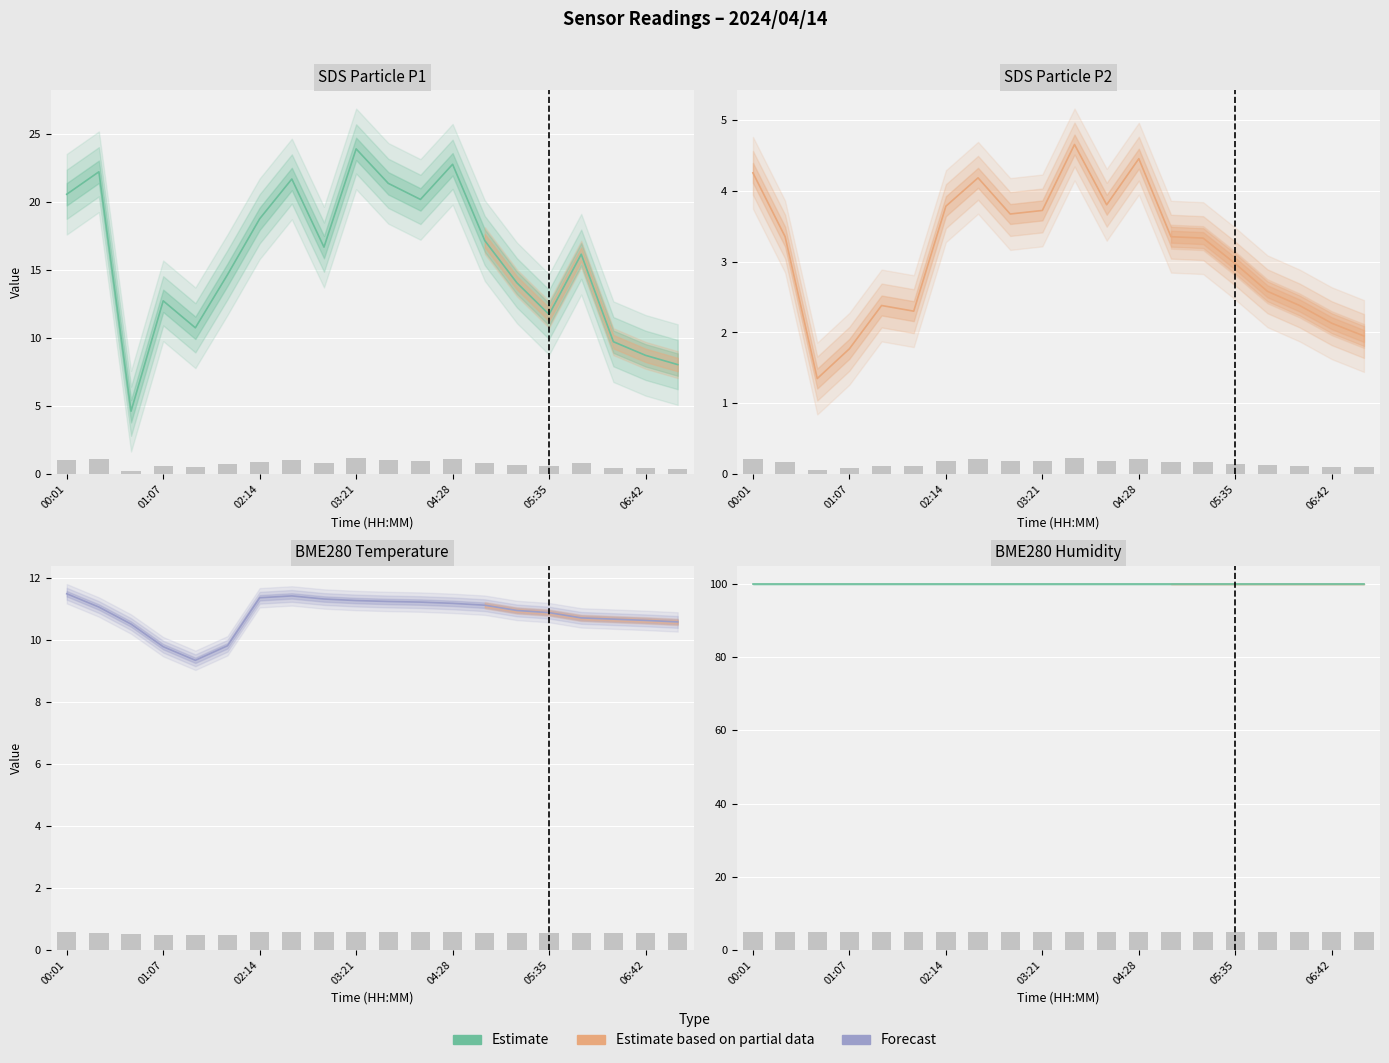

What is the difference between the maximum and minimum values in the BME280_temperature series?

2.2